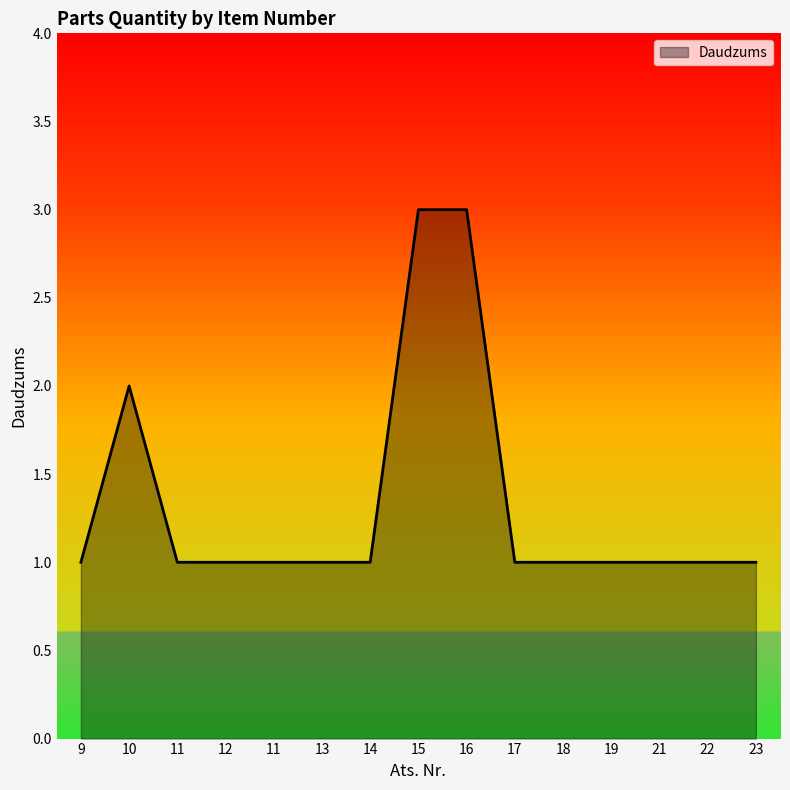

At which category does the chart reach its minimum across all series?

9